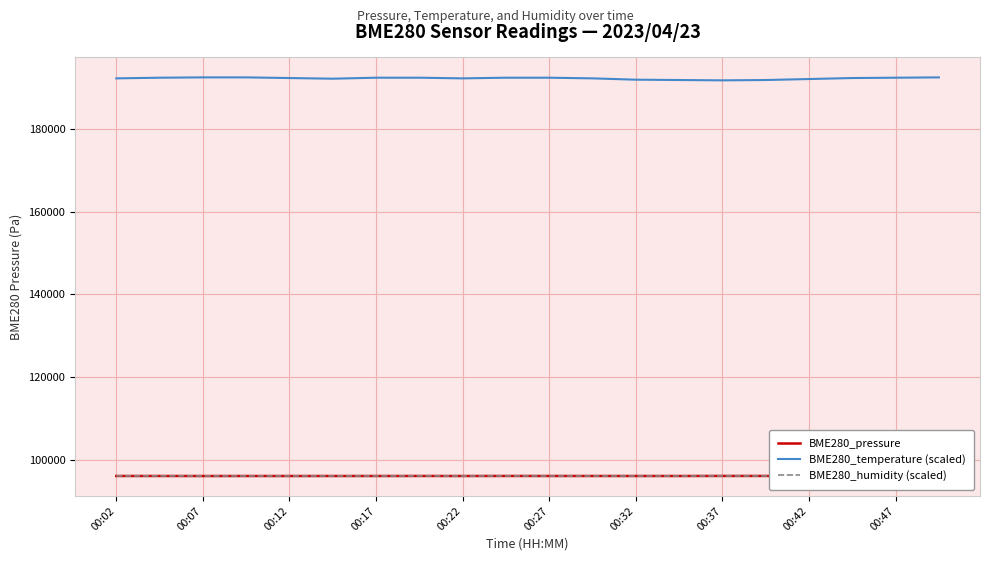

What is the maximum value for BME280_temperature (scaled)?

192520